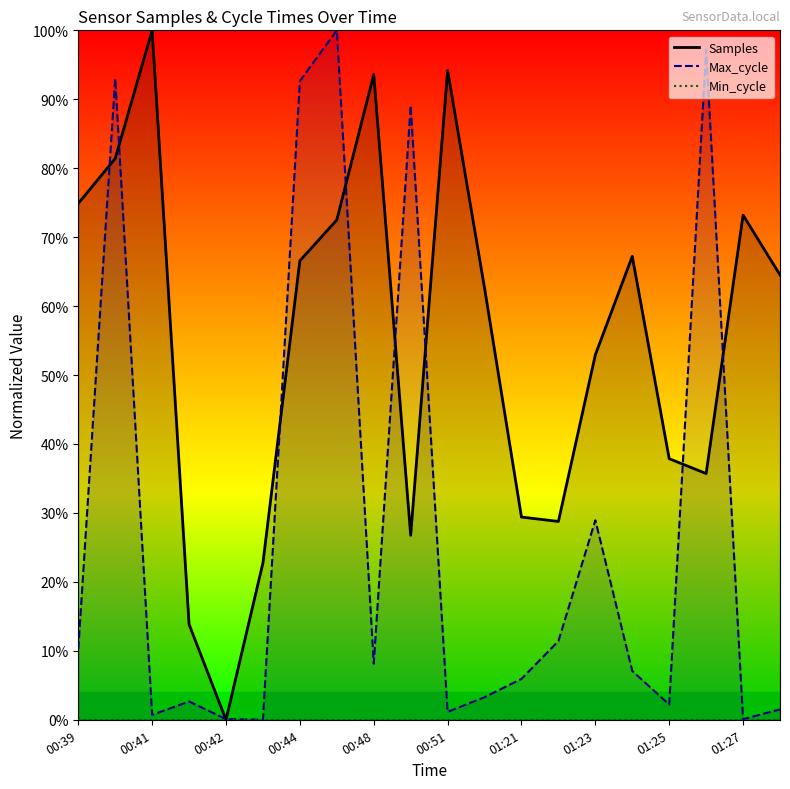

True or false: Samples has more than 0 interior local peaks.

True